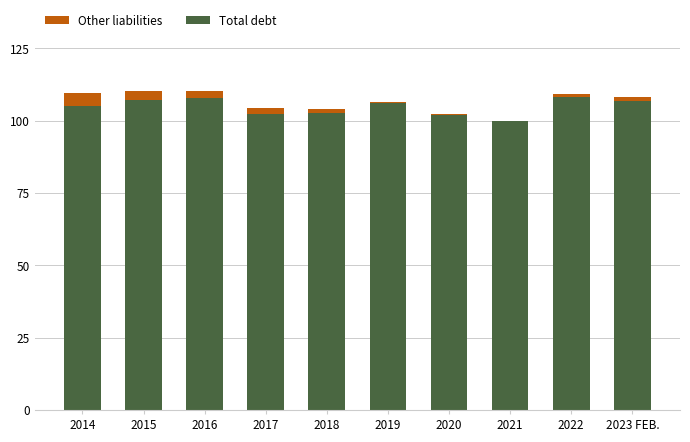

The Total debt series shows 35.0 at 2023 FEB.. True or false?

False